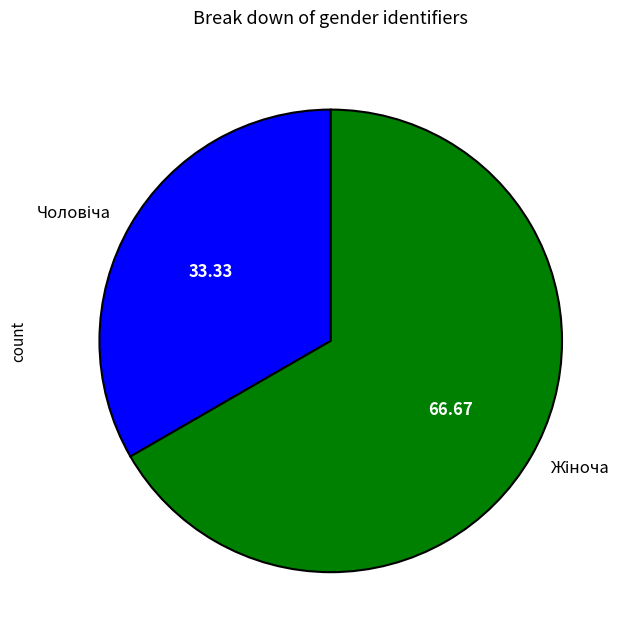

Is there a majority slice in this chart?

Yes